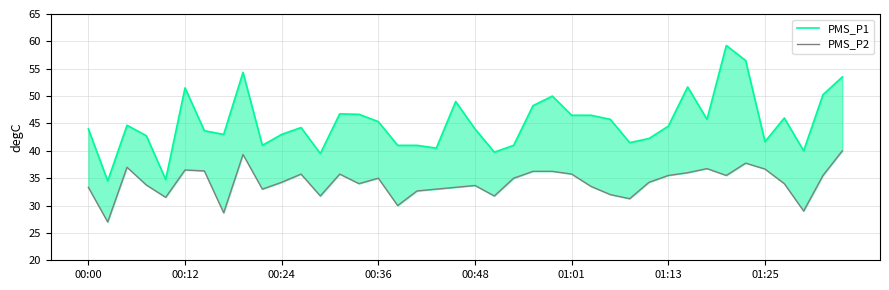

How many data points does each series have?

40